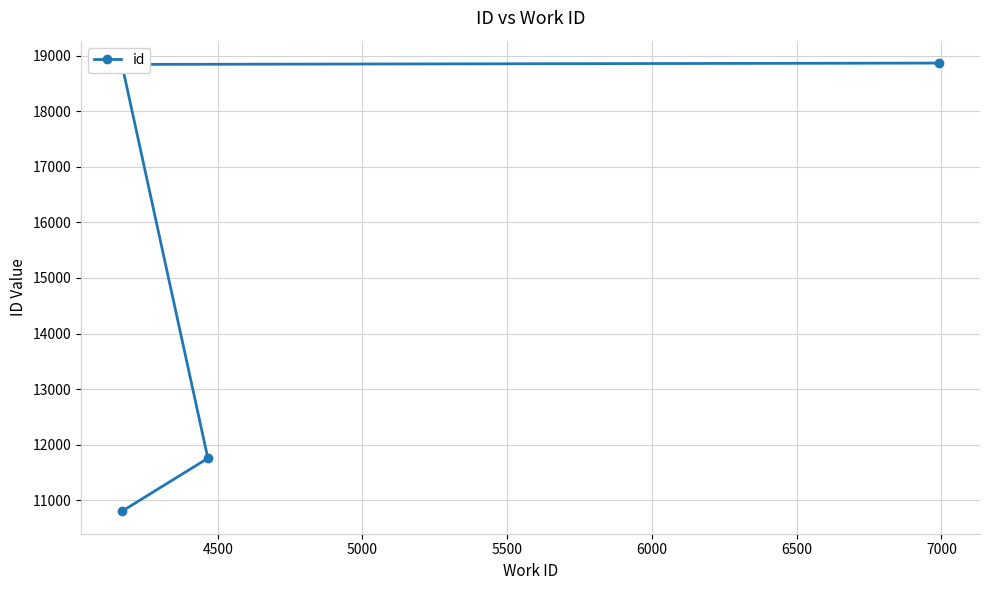

Is it true that the value at 5000 is 18840?

True